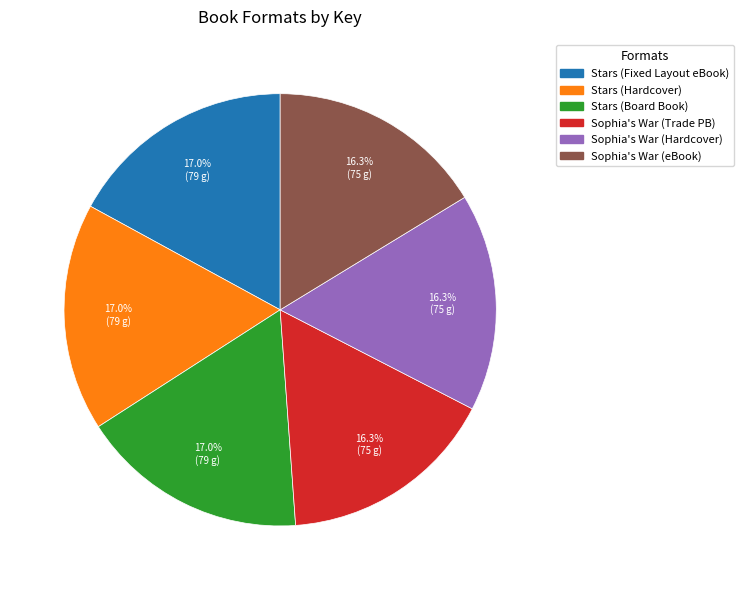

Is there a majority slice in this chart?

No